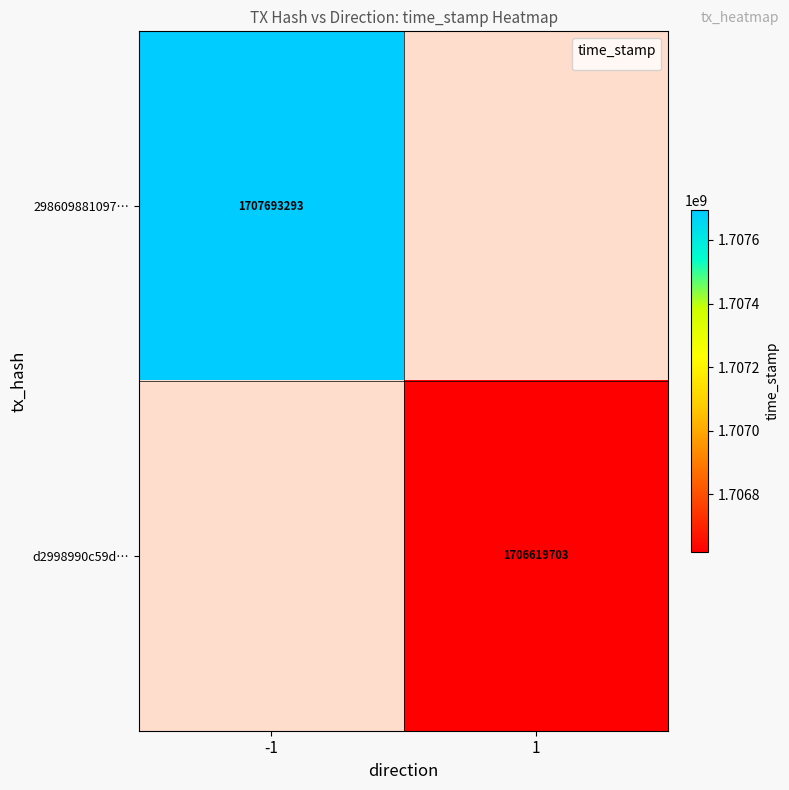

Which category has the highest value across all series?

-1